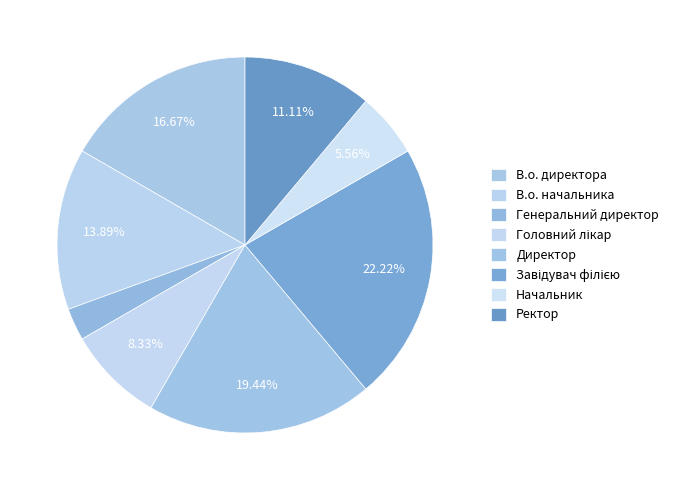

How many slices are in this pie chart?

8